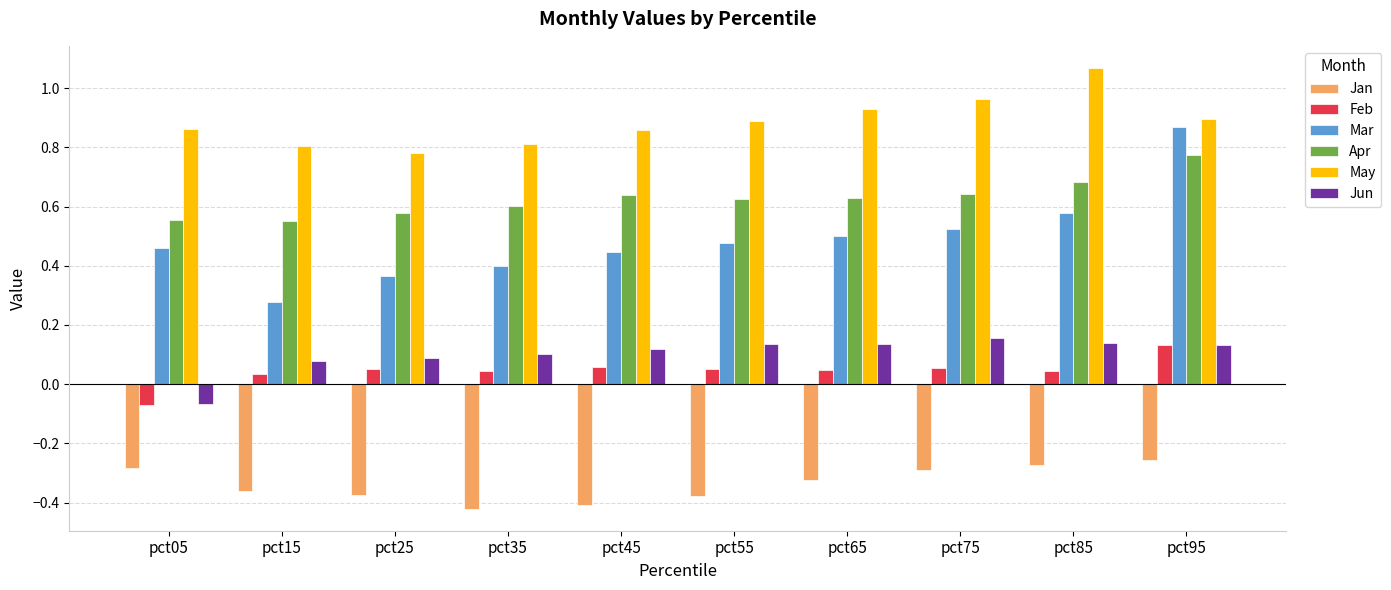

How many bars are there in each group?

6